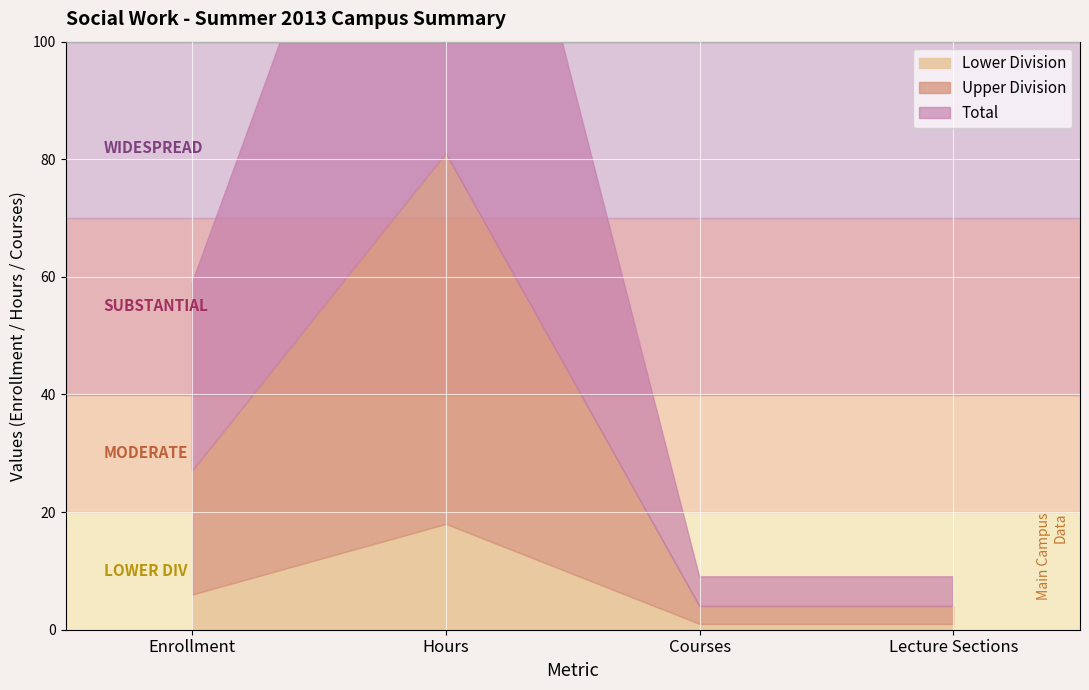

What are all the series names shown in the legend?

Lower Division, Upper Division, Total